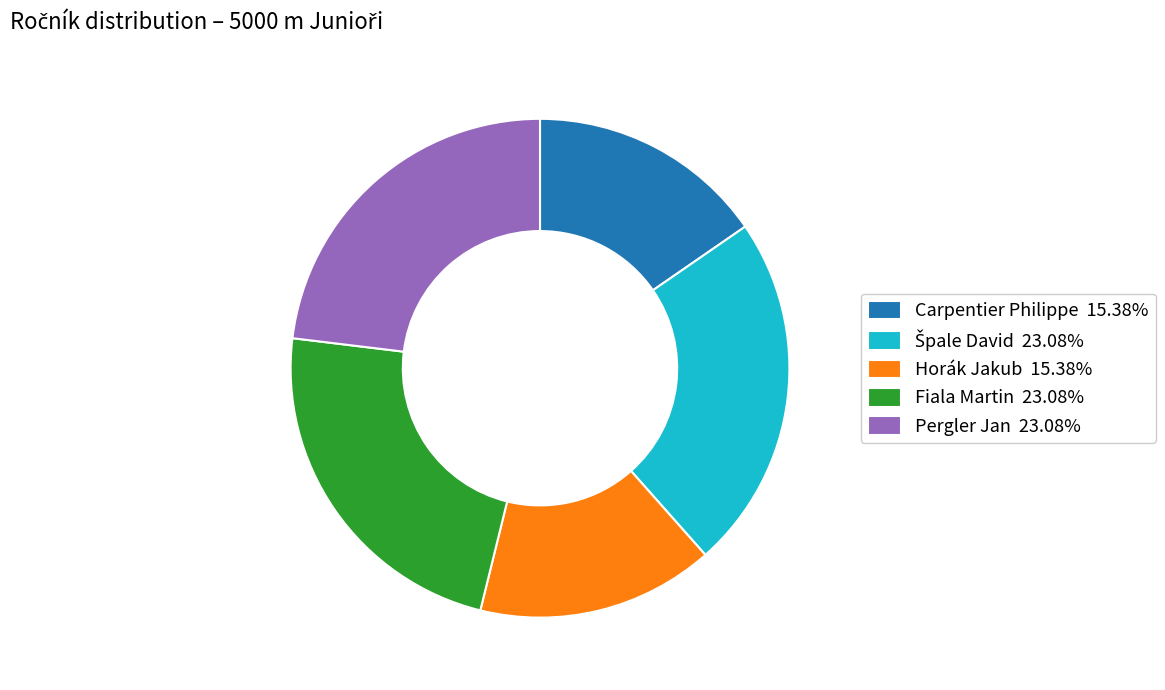

Do Carpentier Philippe 15.38% and Pergler Jan 23.08% together represent more than half of the pie?

No